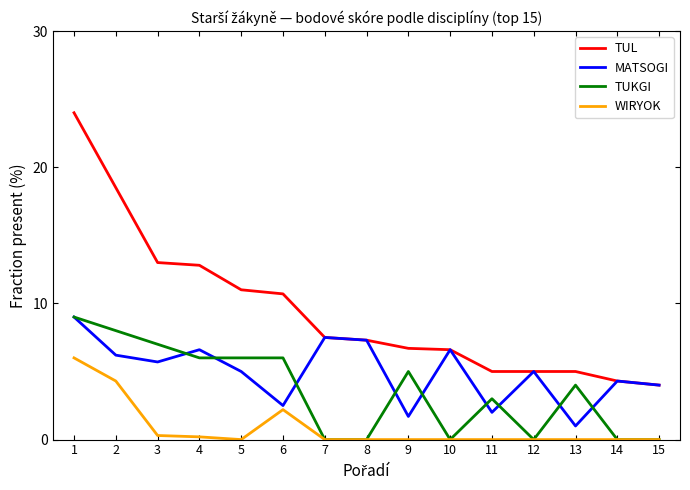

What is the maximum value shown in the chart?

24.0